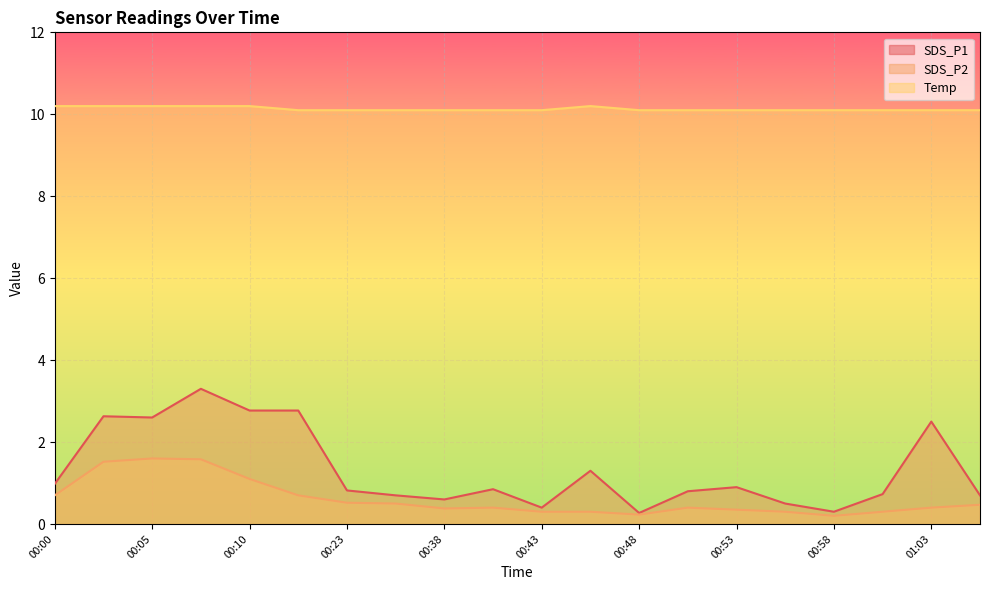

How many interior local valleys does the SDS_P1 series have?

5